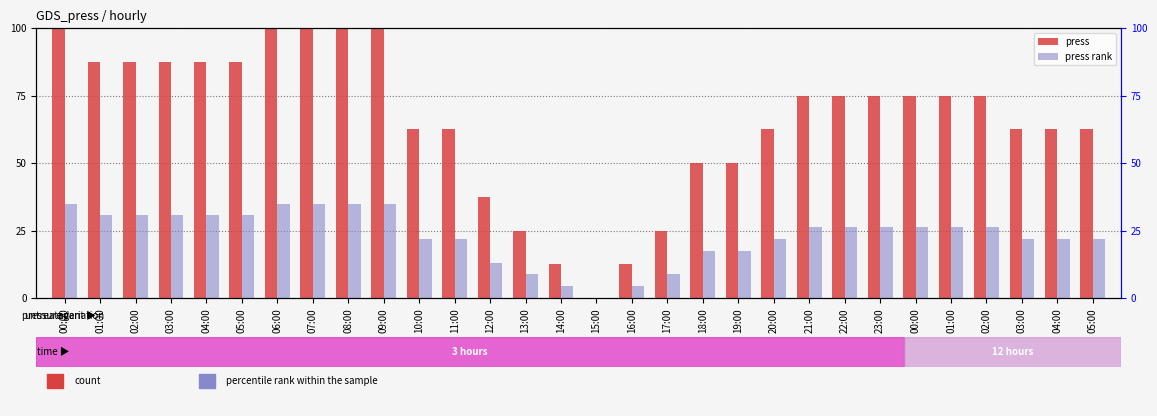

Which label corresponds to the smallest value in the chart?

15:00